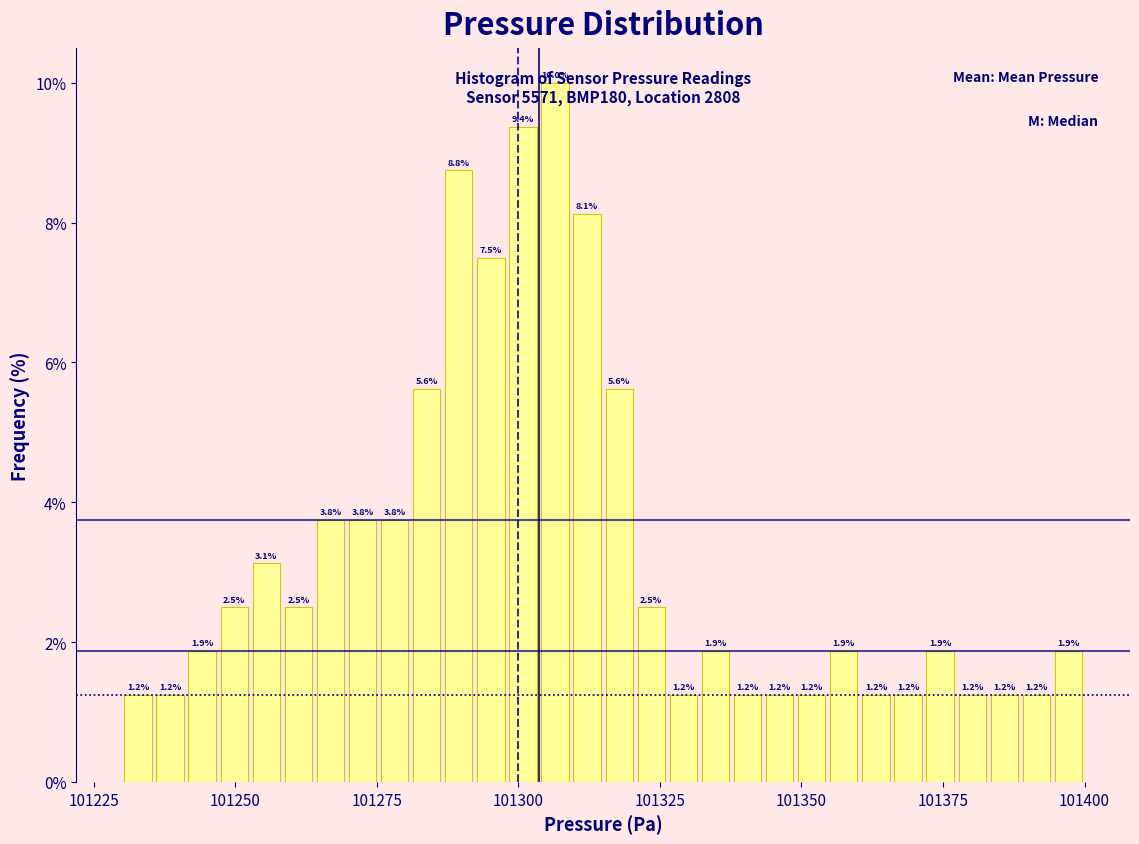

Around what value on the x-axis is the tallest bar? Give the approximate position of its centre, as read against the axis.

101305